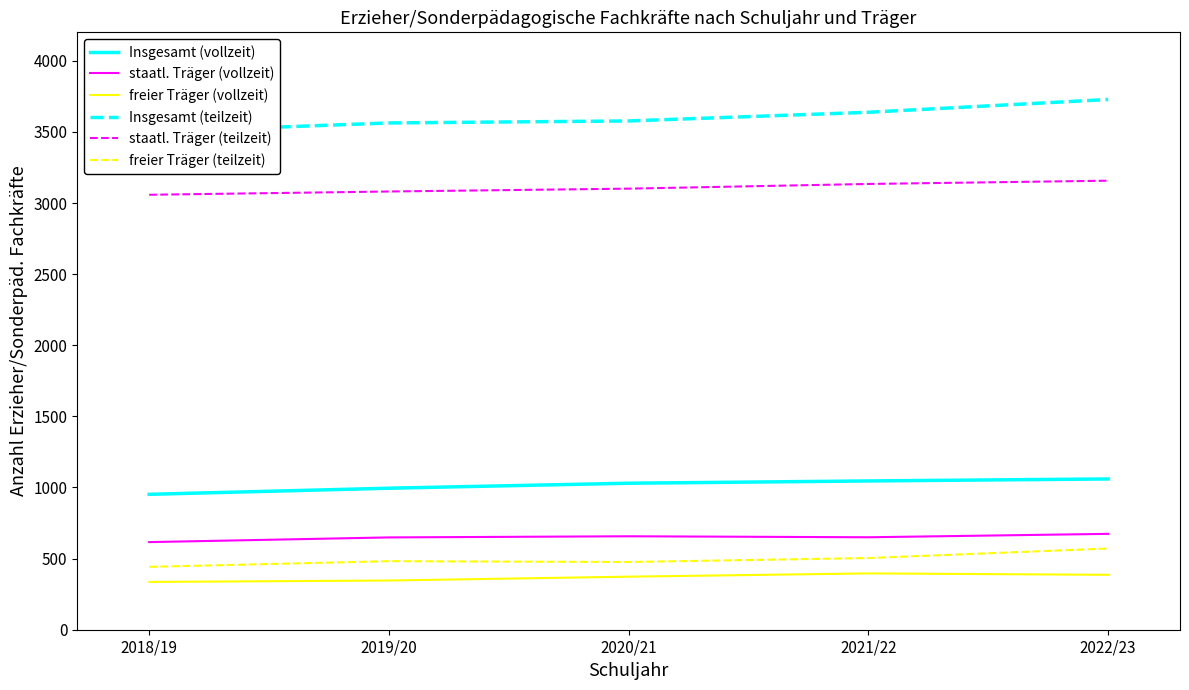

Which category has the lowest value across all series?

2018/19